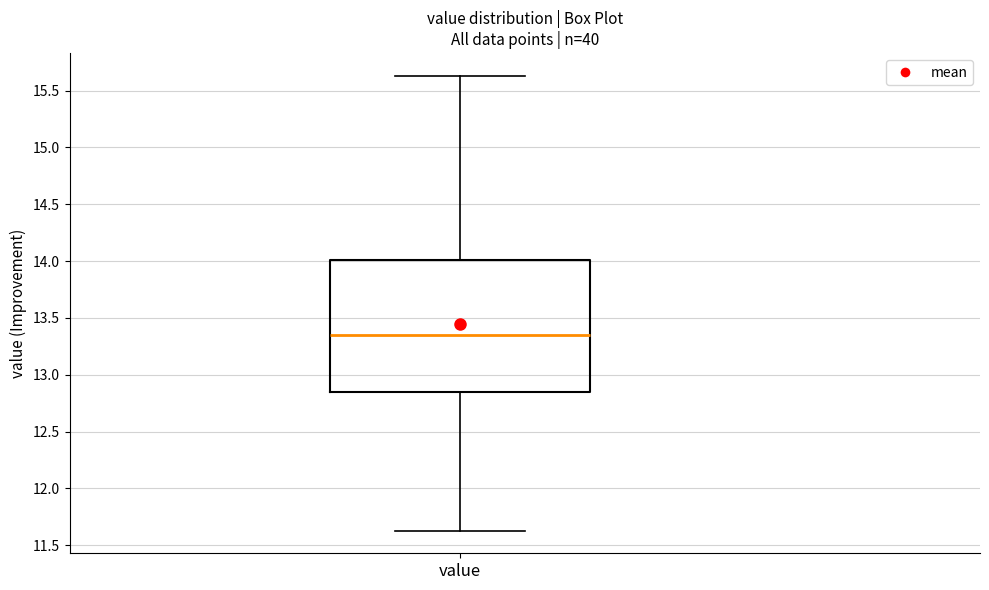

Transcribe this box plot: give where the median line is, the range the box spans, and where the two whiskers end, as read against the y-axis. The values are not printed on the chart, so give them approximately, as read against the axis.

median 13.35, box 12.85 to 14.00, whiskers 11.65 to 15.65